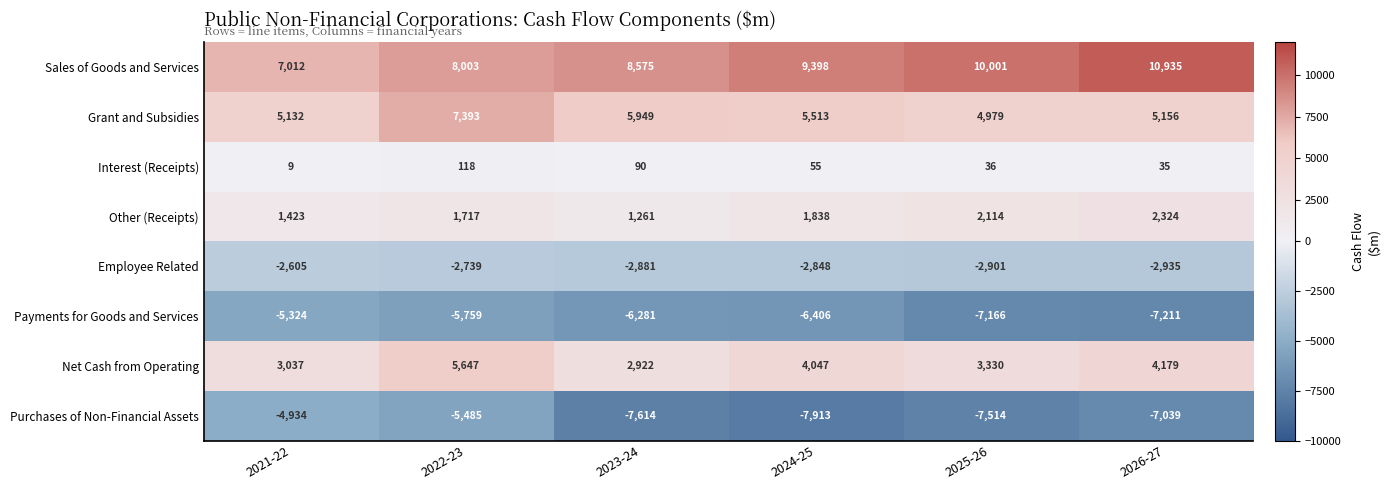

Which series has the largest total across all categories?

Sales of Goods and Services